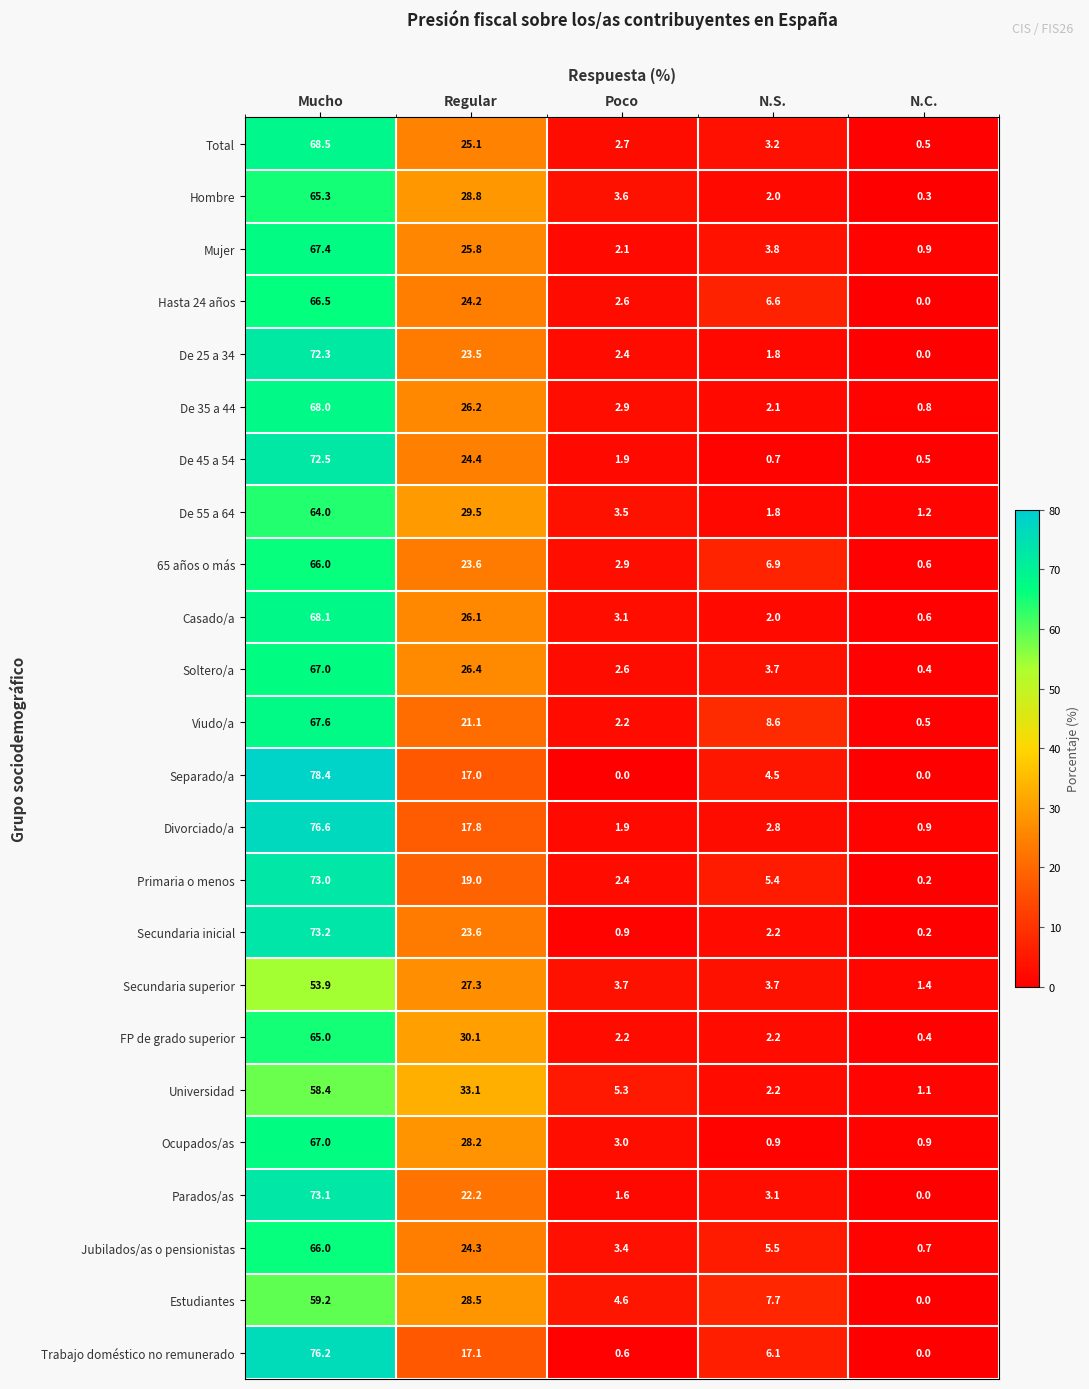

What is the difference between the second highest and second lowest values in the Secundaria superior series?

23.6